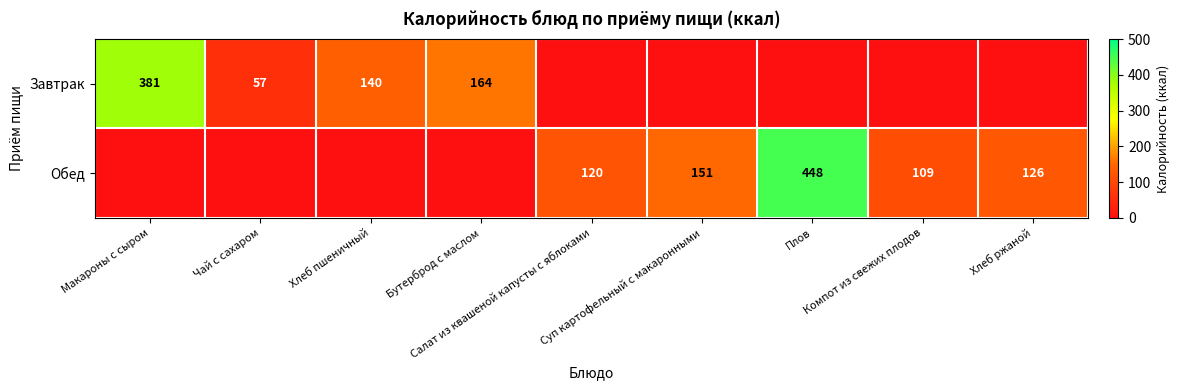

How many distinct data groups are displayed?

2